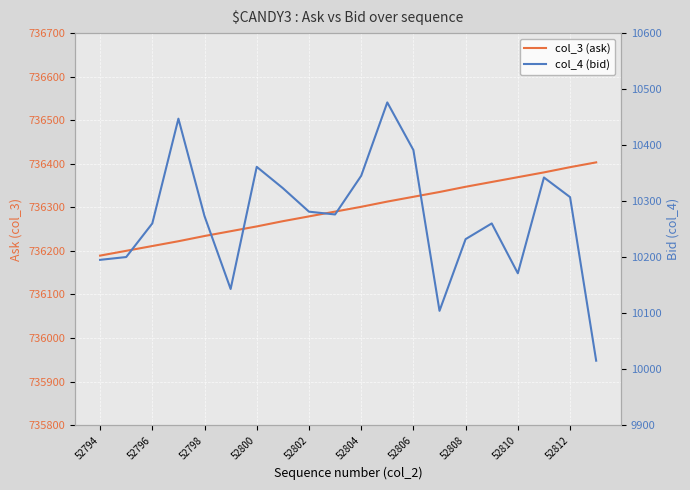

What is the difference between the highest and lowest values at 19?

726388